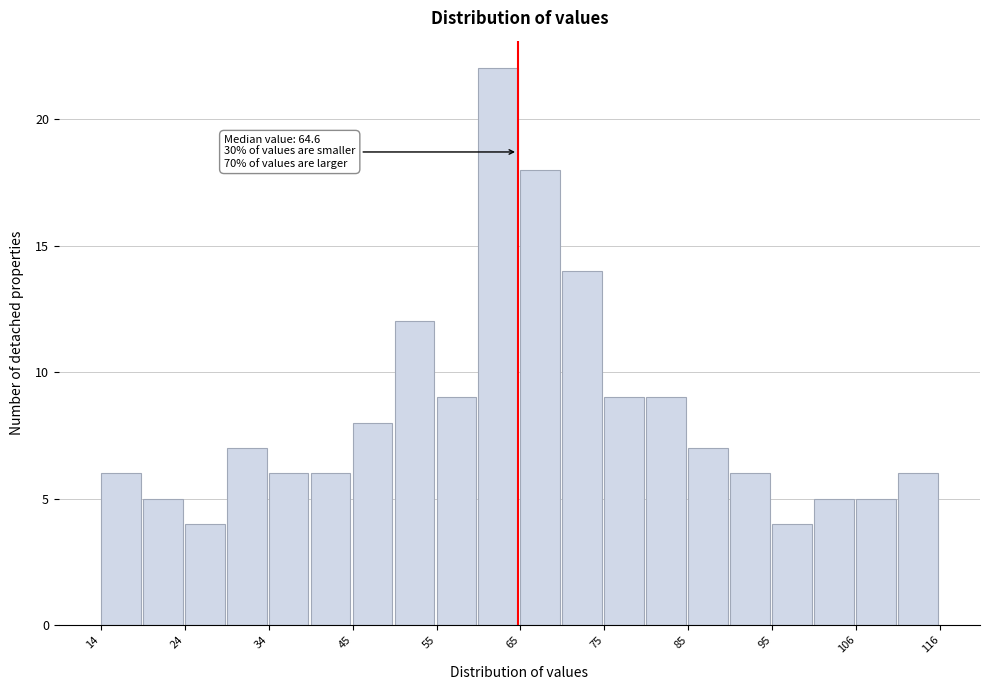

Around what value on the x-axis is the tallest bar? Give the approximate position of its centre, as read against the axis.

62